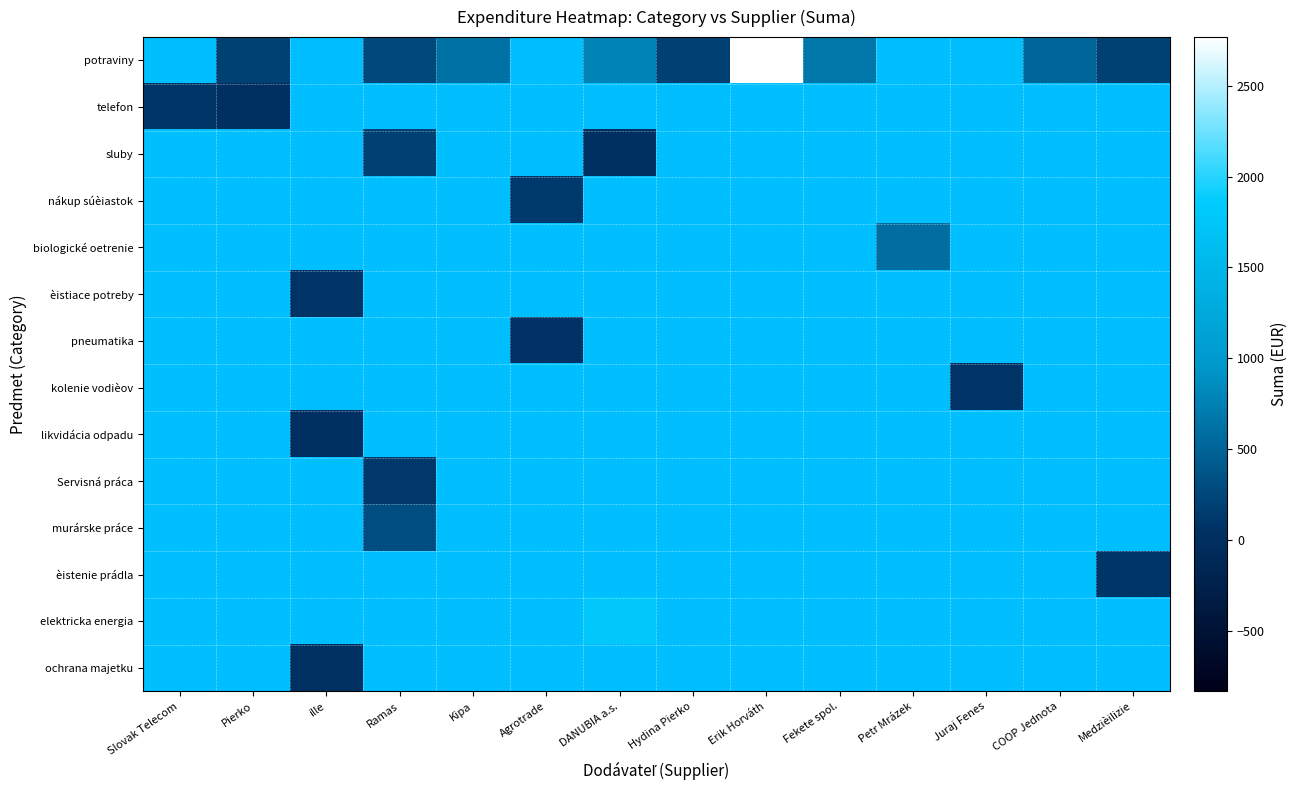

Which category has the highest value in the Servisná práca series?

Slovak Telecom